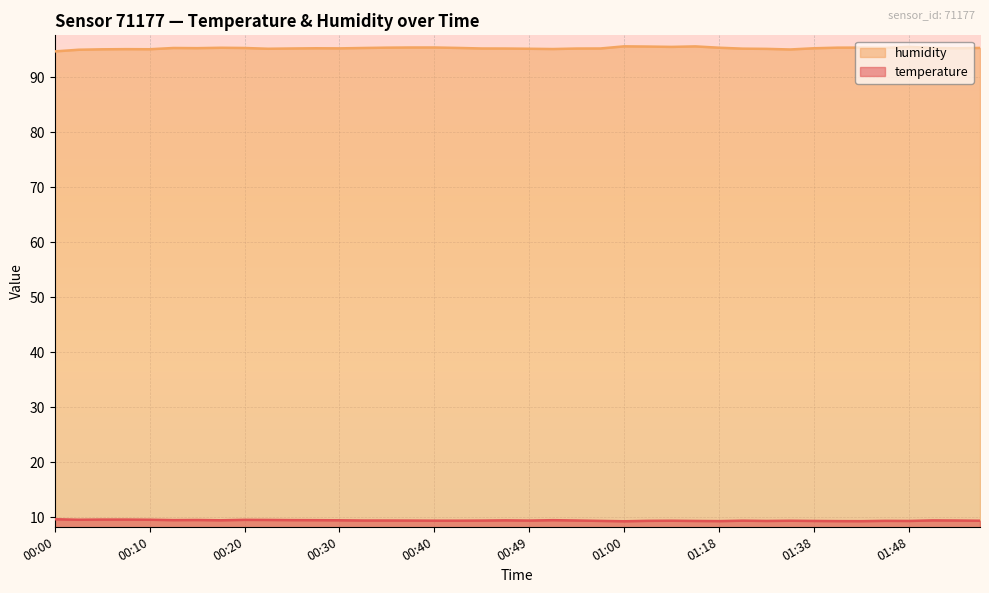

What is the label of the 24th point from the right?

00:40